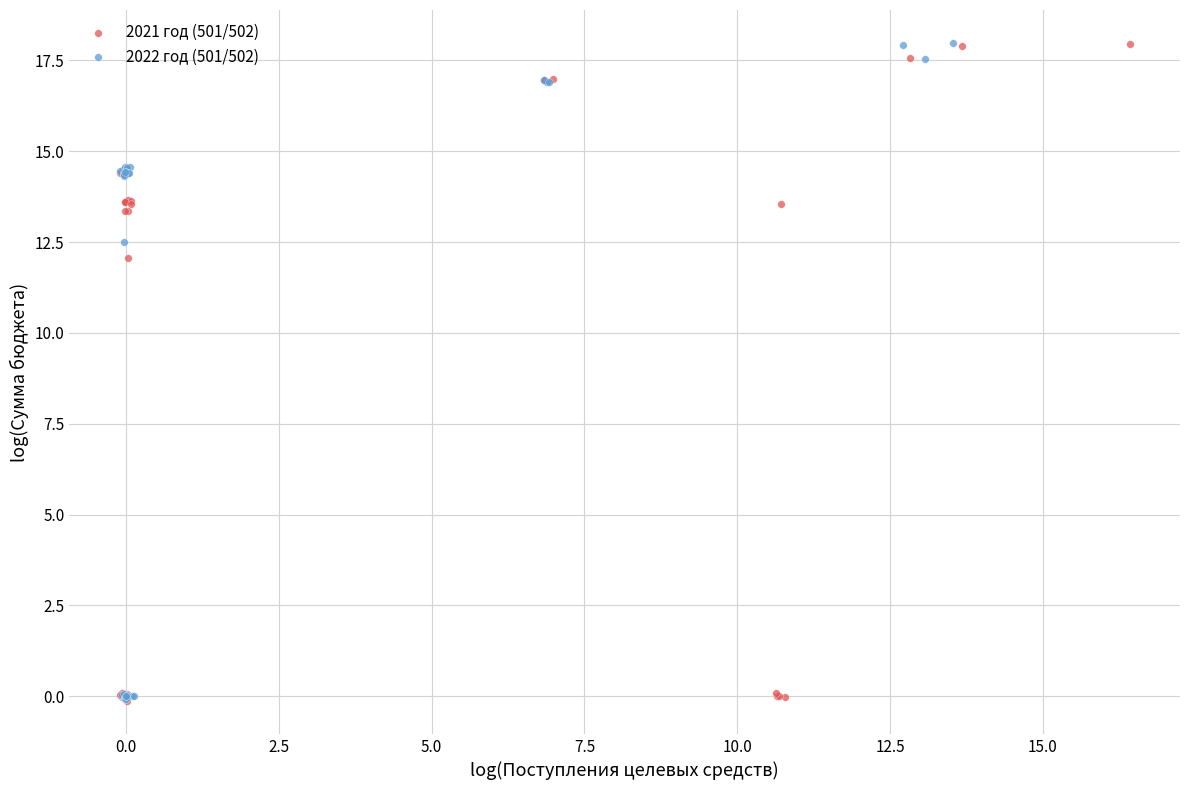

What are all the series names shown in the legend?

2021 год (501/502), 2022 год (501/502)